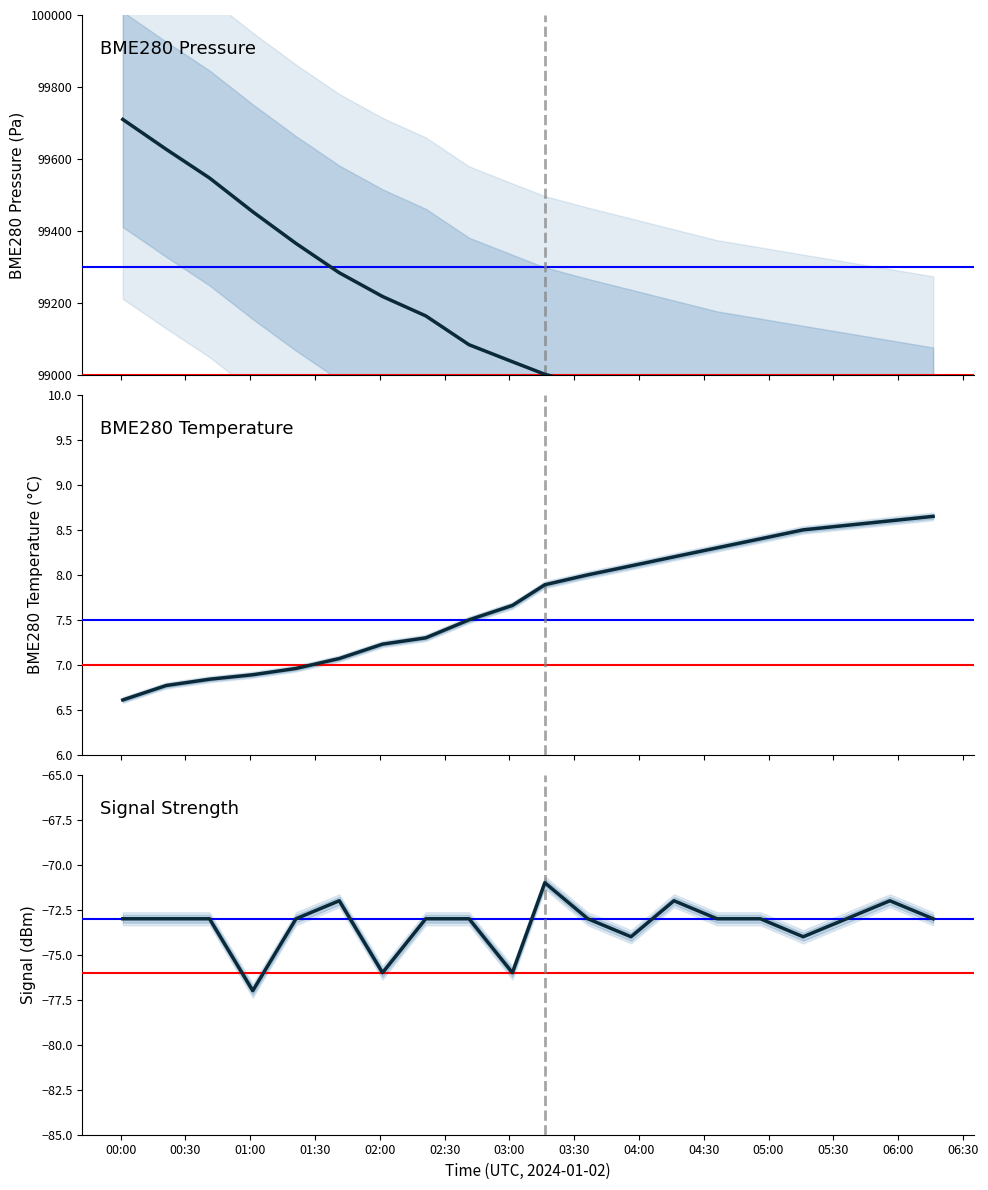

How many lines are shown in the chart?

3